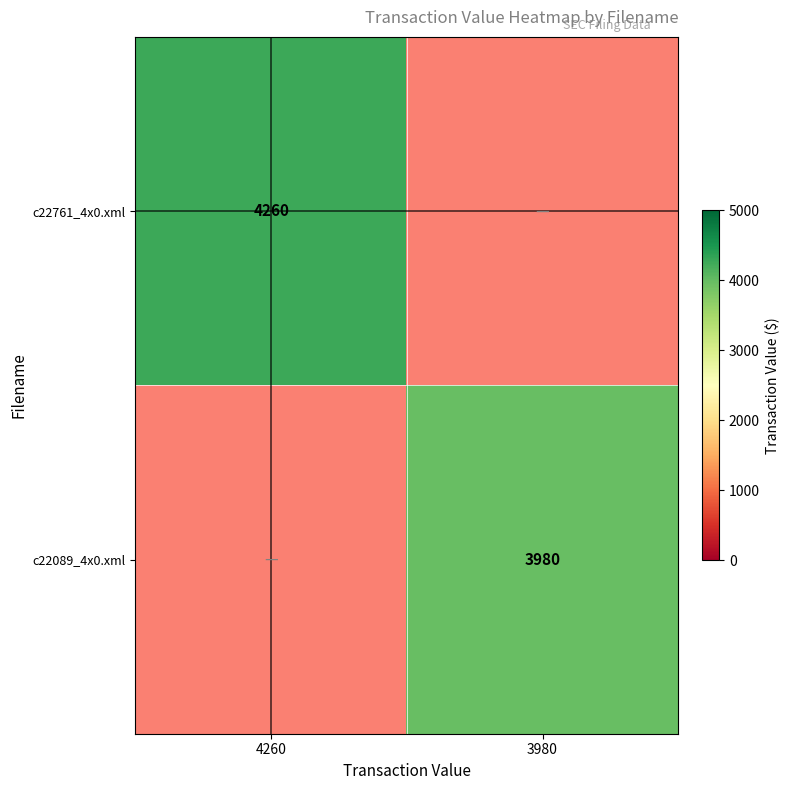

The c22761_4x0.xml series shows 4260 at 4260. True or false?

True